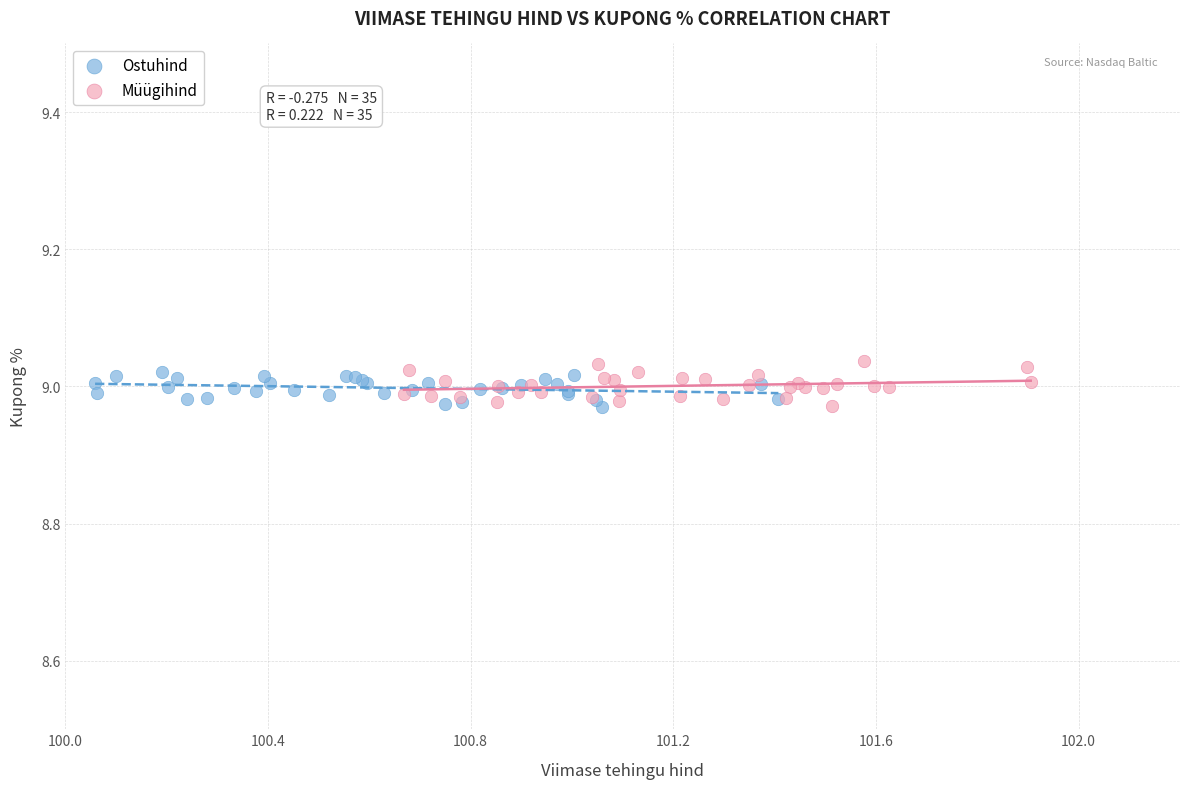

Which series has the widest spread of Y values?

Müügihind